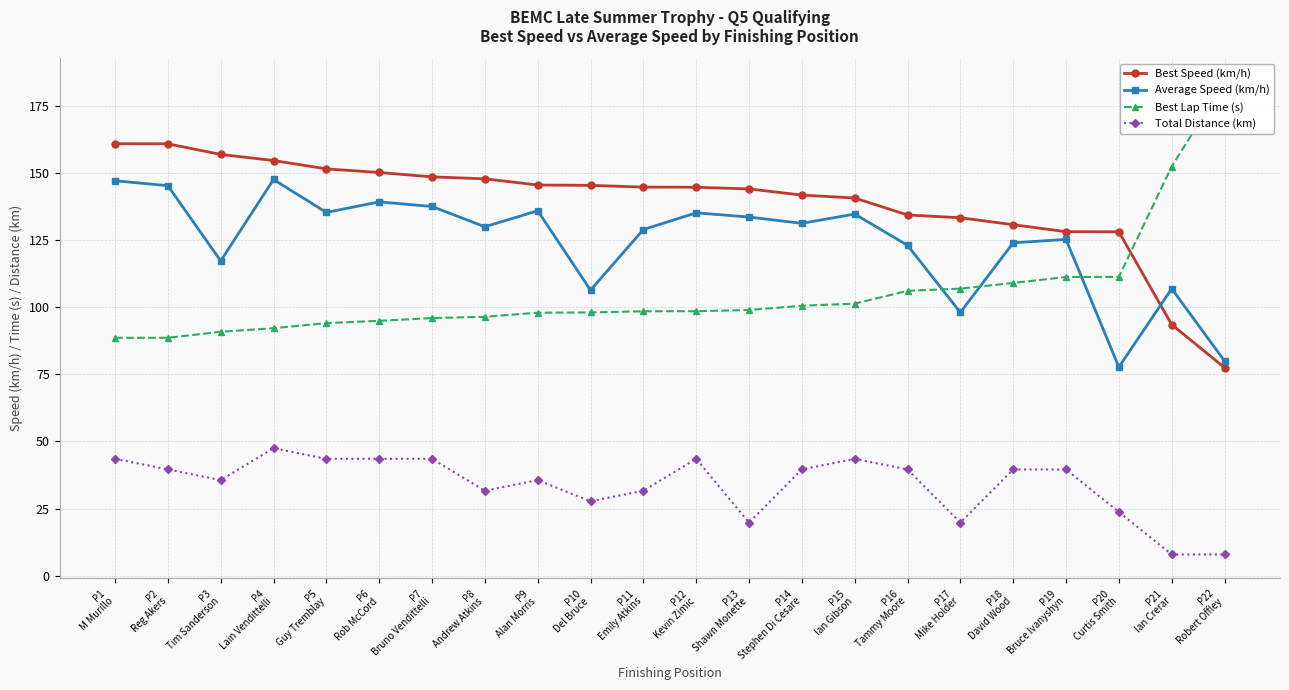

How many lines are shown in the chart?

4